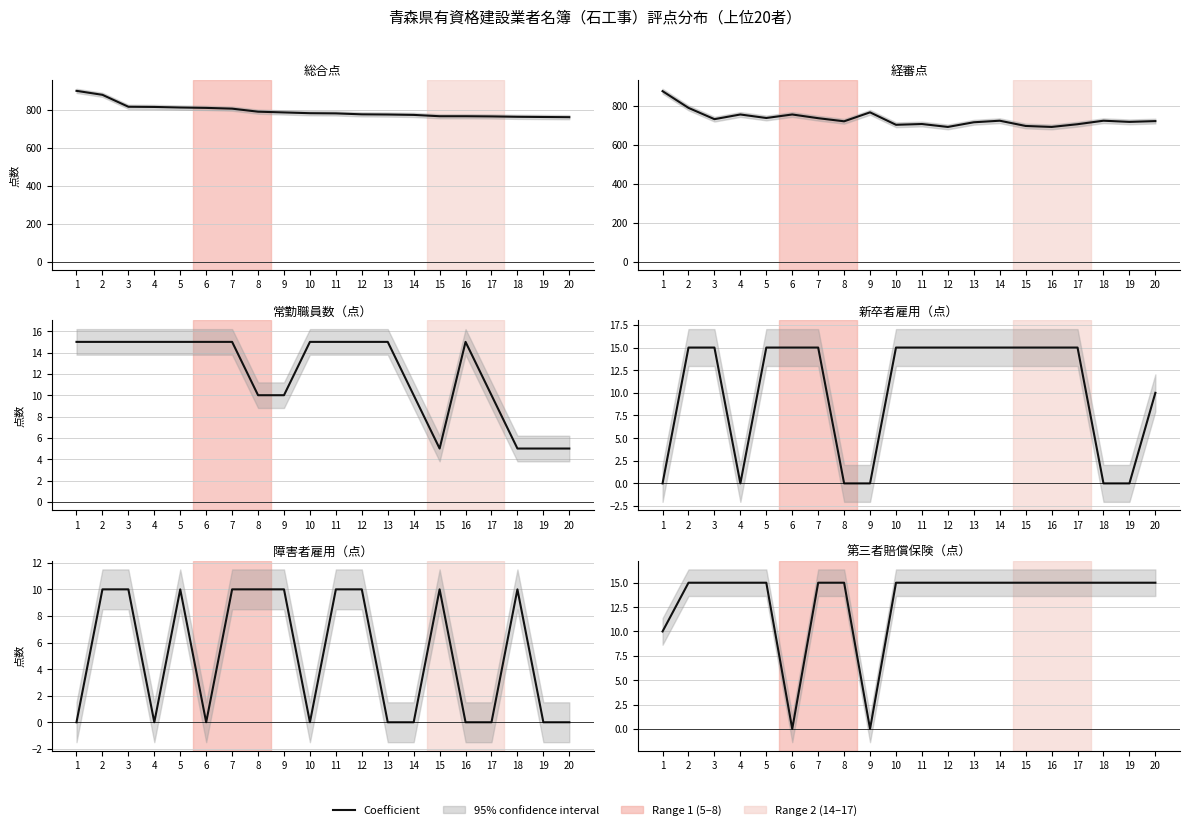

The value of 第三者賠償保険（点） at 5 is 15. True or false?

True